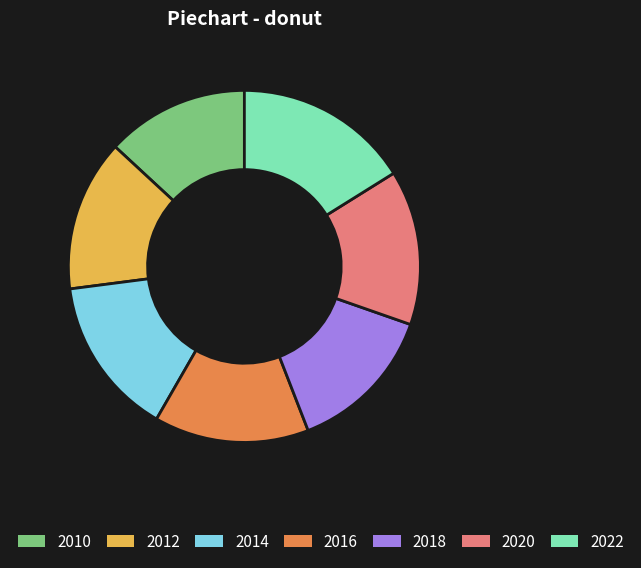

Is the sum of 2012 and 2010 greater than half?

No